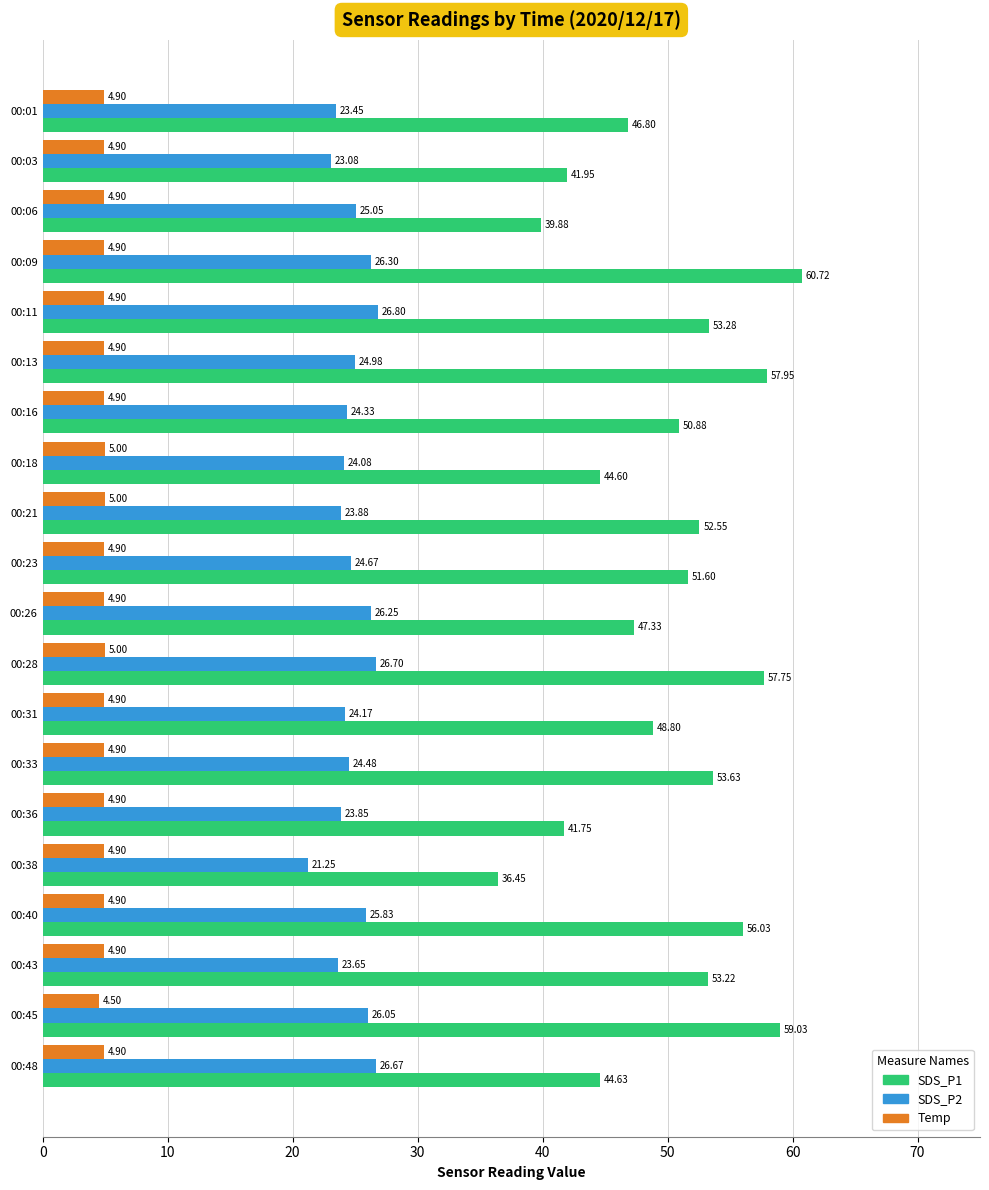

What are all the series names shown in the legend?

SDS_P1, SDS_P2, Temp